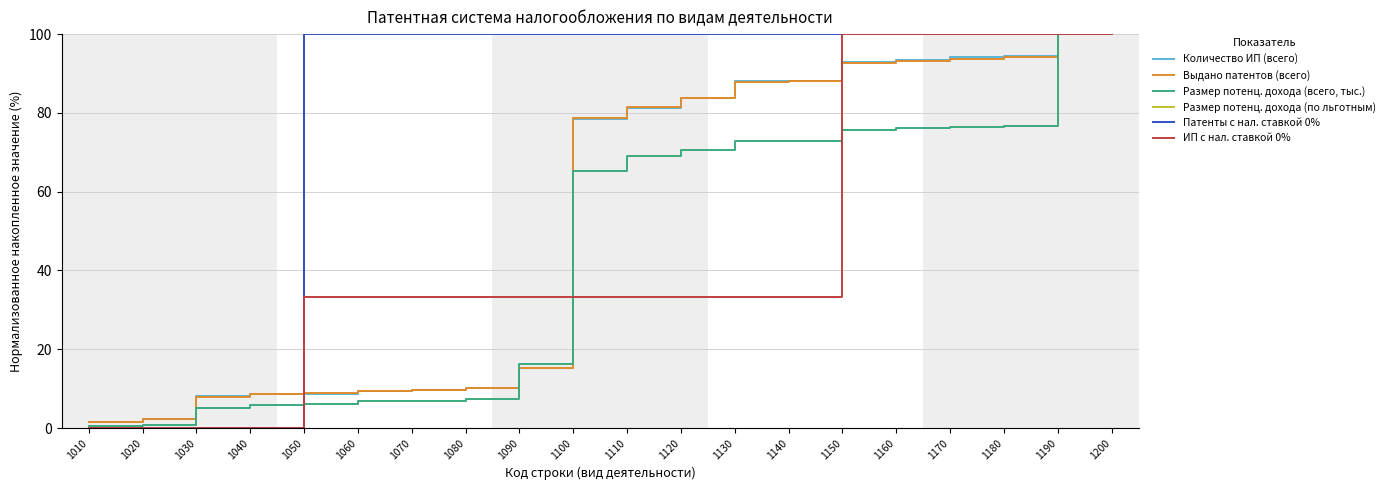

Does the chart display data point markers on the line(s)?

No